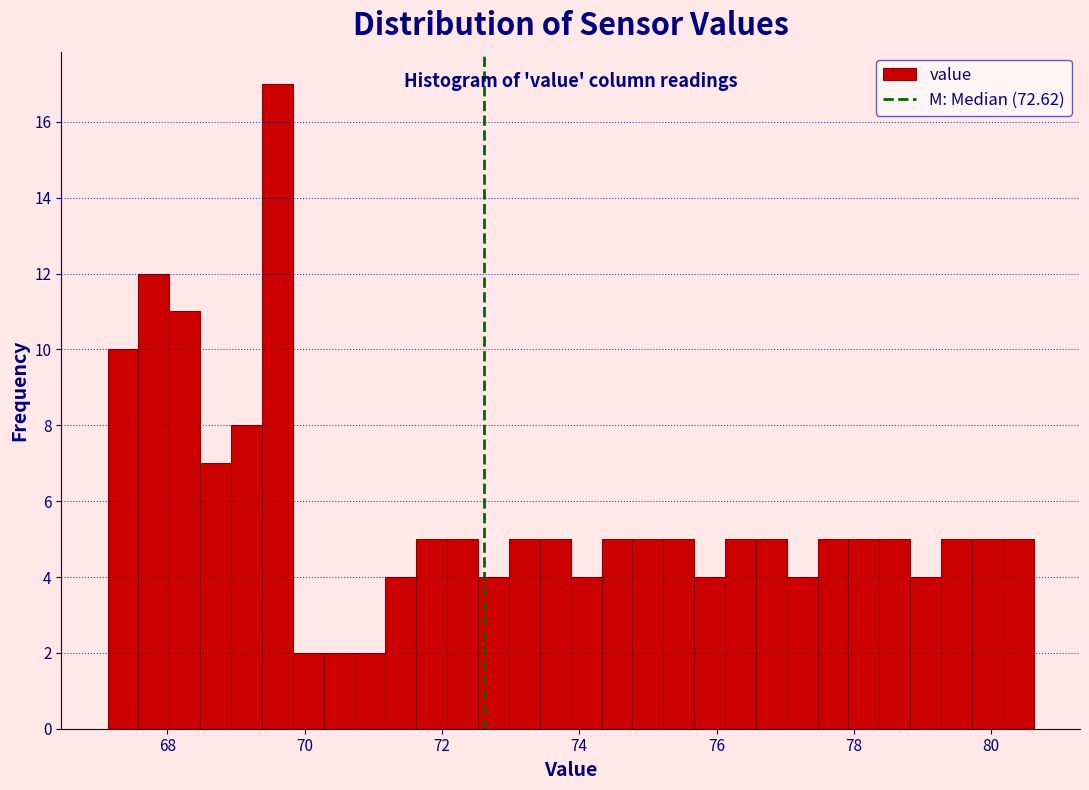

Read against the x-axis, roughly where is the centre of the tallest bar?

69.6